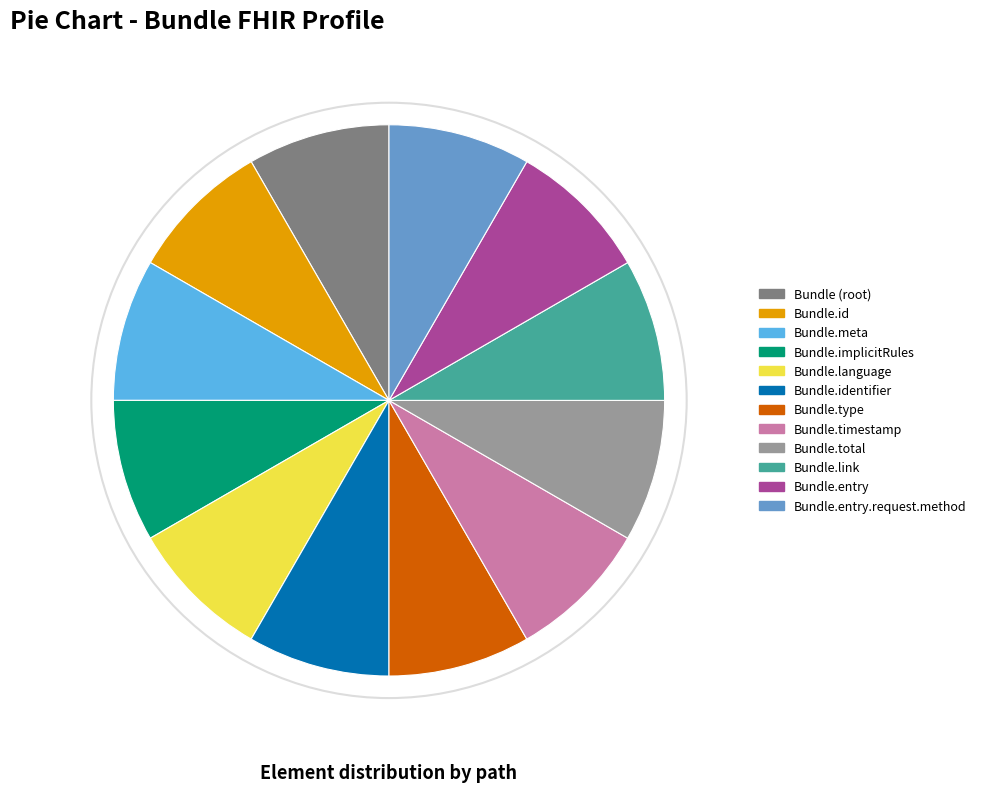

The Bundle.identifier slice represents 8% of the pie. True or false?

True